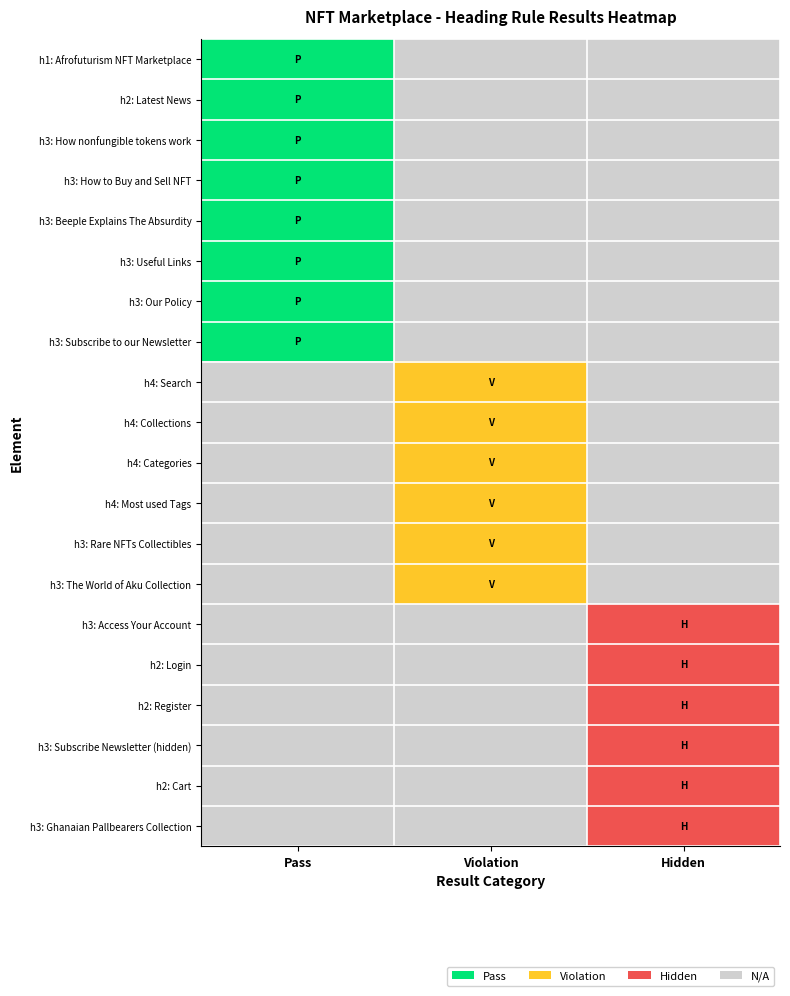

Which has a higher value, Pass or Hidden?

Pass